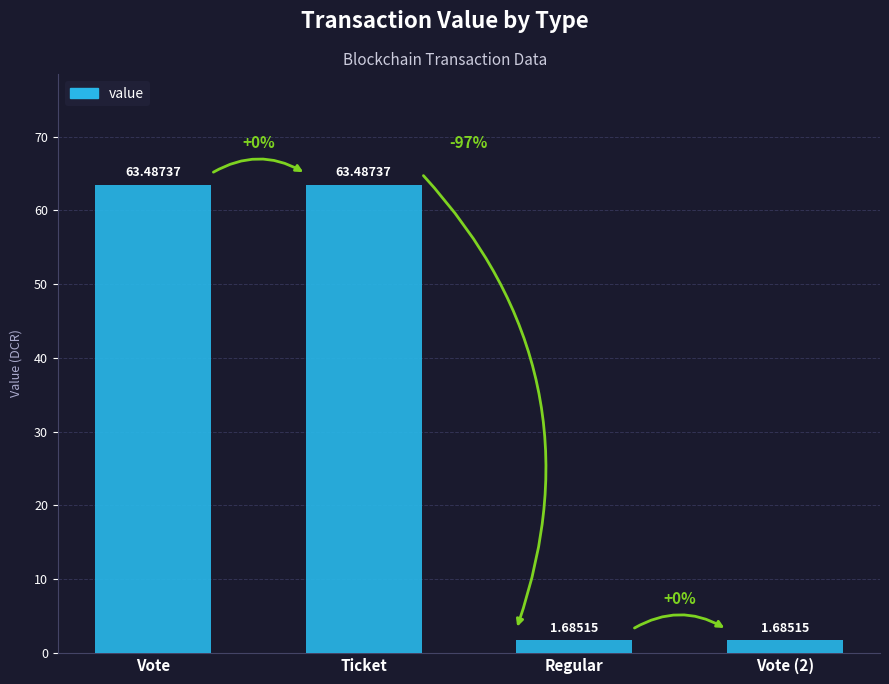

What position from the left is Vote (2)?

4